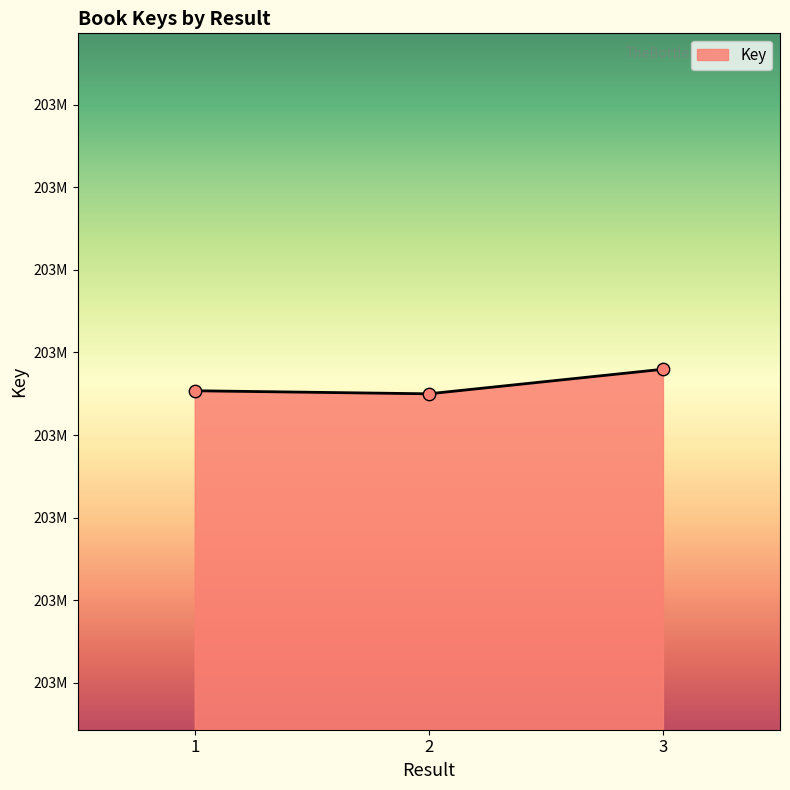

Between 1 and 3, which is larger?

3